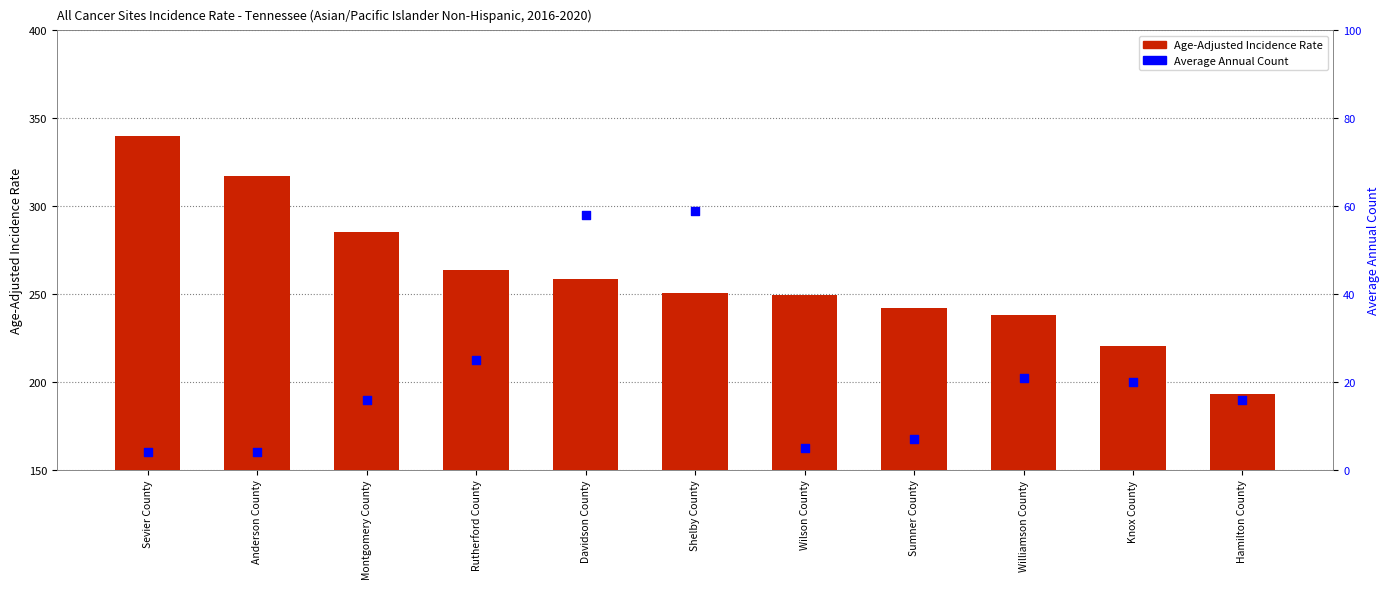

At which category is the sum across all series the highest?

Sevier County